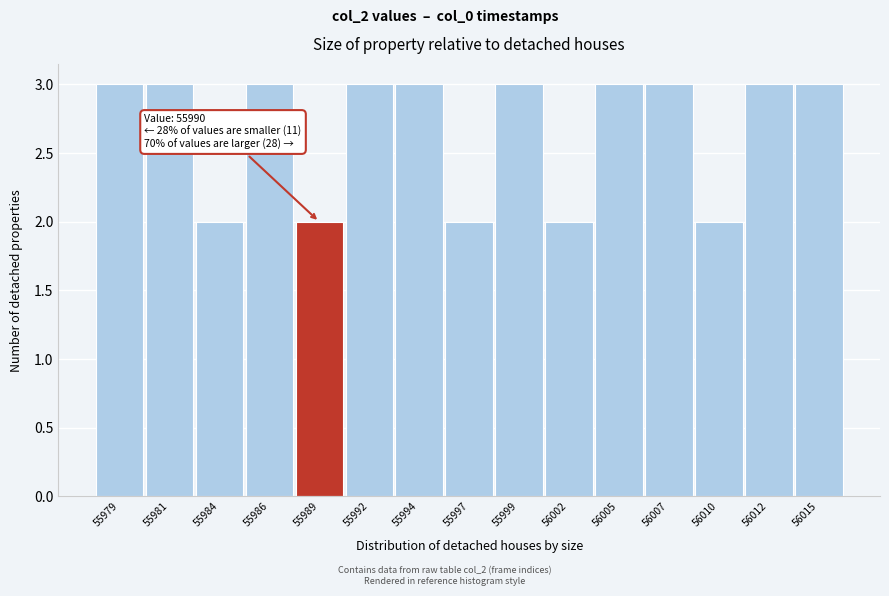

Reading right to left, extract all data points from this chart.

3	3	2	3	3	2	3	2	3	3	2	3	2	3	3